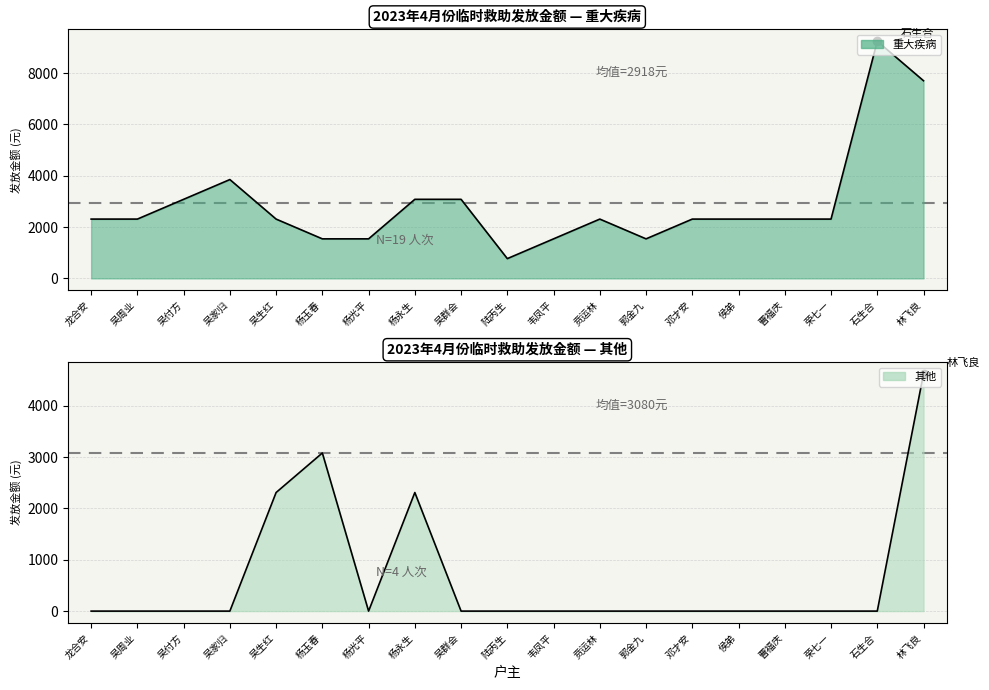

Between which two adjacent categories do 其他 and 重大疾病 first intersect?

杨玉春 and 杨光平